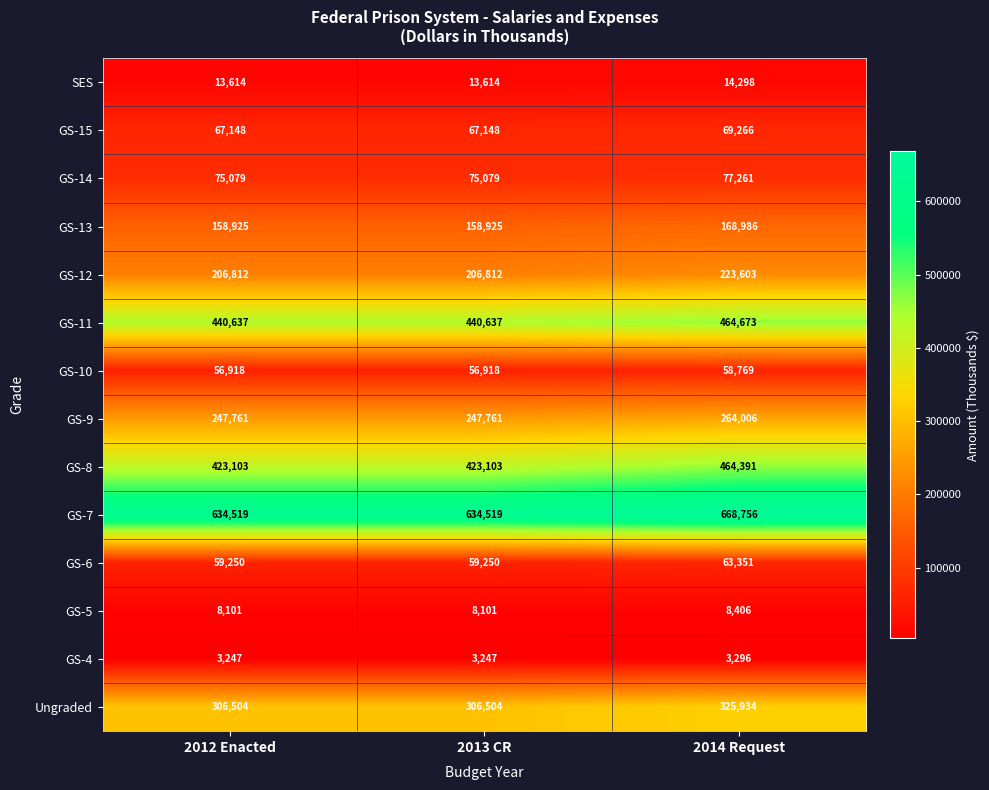

What is the average value of the GS-13 series?

162279